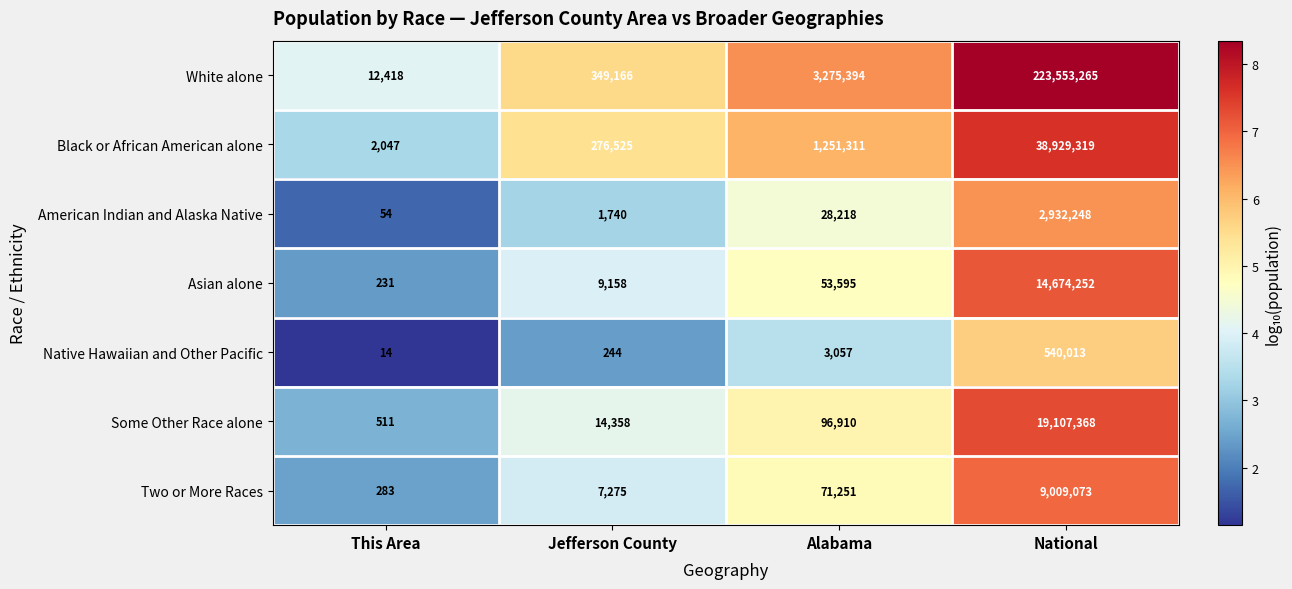

Reading left to right, extract all data points from this chart.

White alone: This Area=12418	Jefferson County=349166	Alabama=3275394	National=223553265
Black or African American alone: This Area=2047	Jefferson County=276525	Alabama=1251311	National=38929319
American Indian and Alaska Native: This Area=54	Jefferson County=1740	Alabama=28218	National=2932248
Asian alone: This Area=231	Jefferson County=9158	Alabama=53595	National=14674252
Native Hawaiian and Other Pacific: This Area=14	Jefferson County=244	Alabama=3057	National=540013
Some Other Race alone: This Area=511	Jefferson County=14358	Alabama=96910	National=19107368
Two or More Races: This Area=283	Jefferson County=7275	Alabama=71251	National=9009073